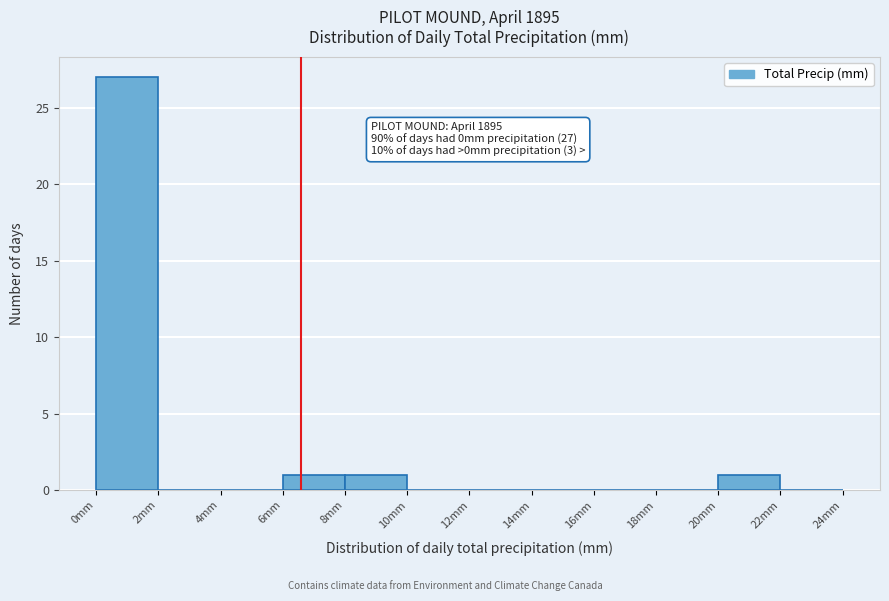

Which range on the x-axis has the tallest bar?

0 to 2